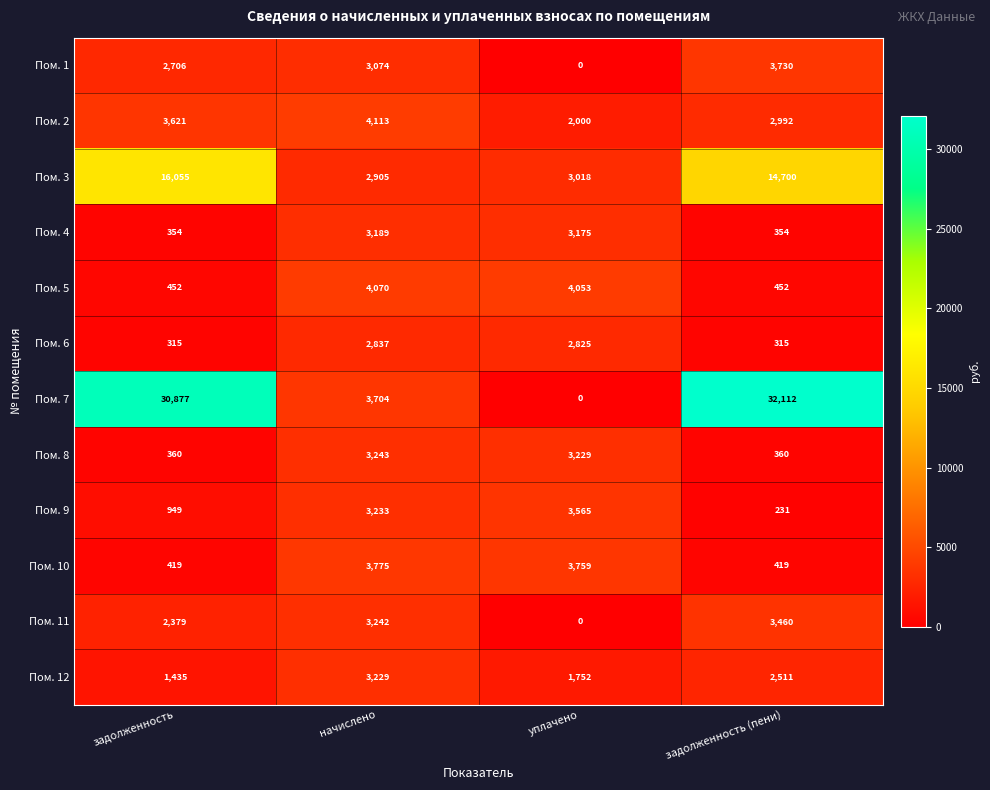

Which category has the lowest value in the Пом. 1 series?

уплачено